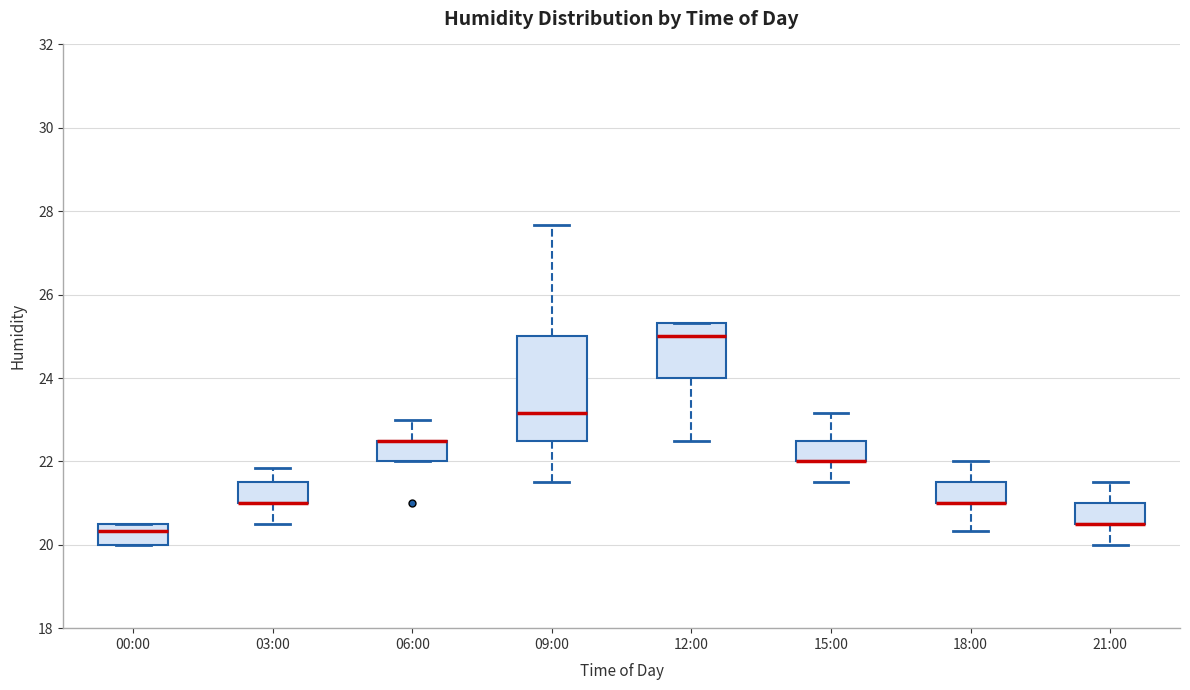

Which box is the tallest, from its lower edge to its upper edge?

09:00